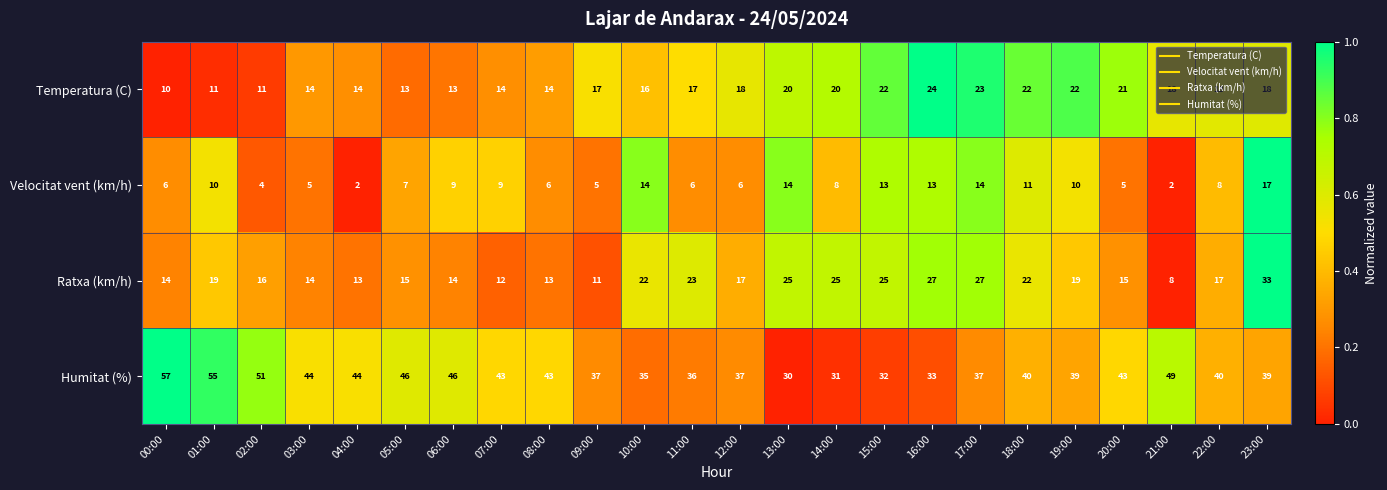

The value of Humitat (%) at 10:00 is 35. True or false?

True